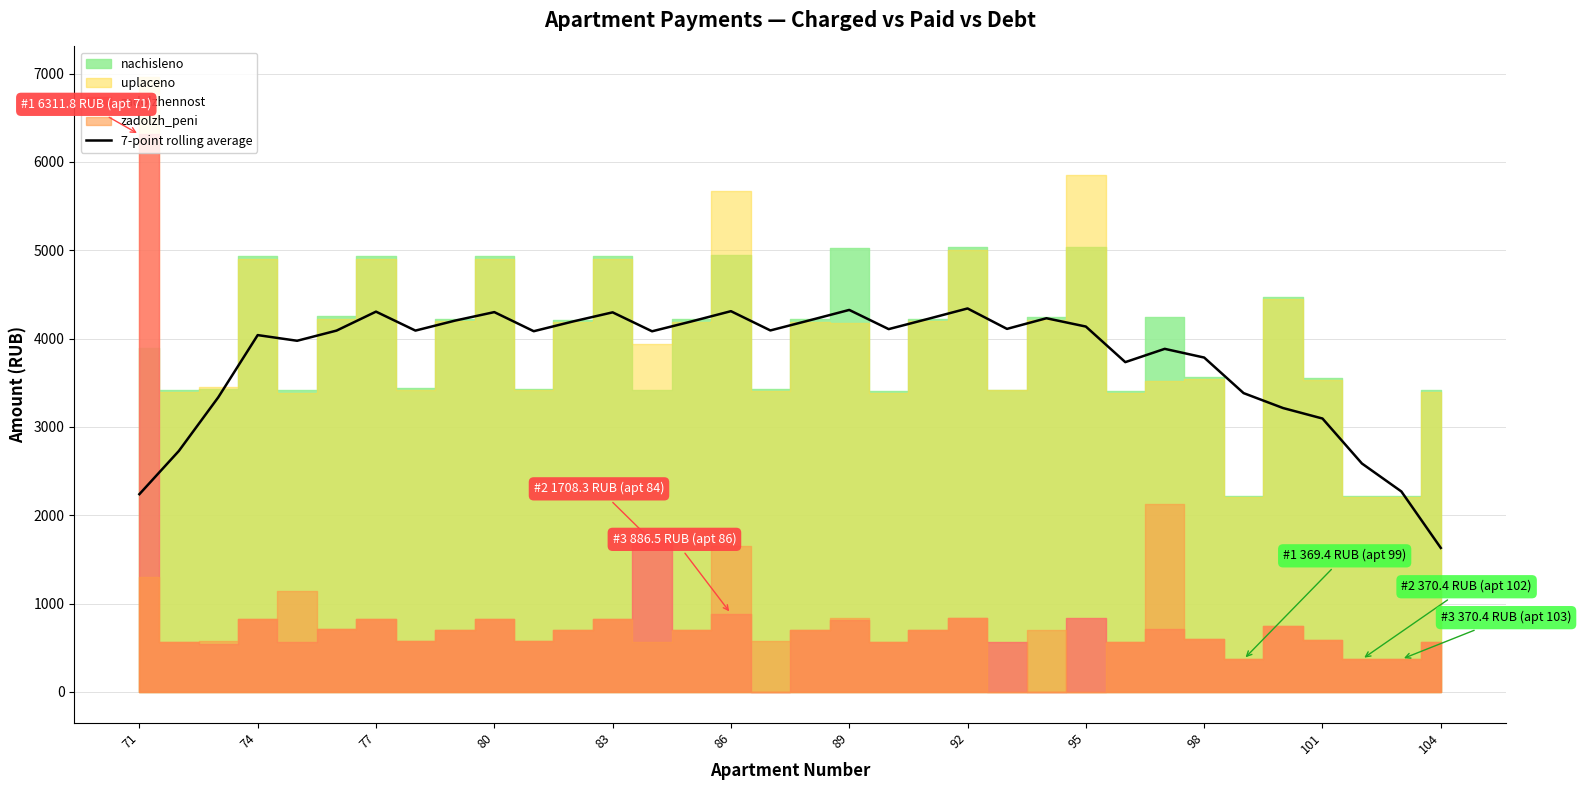

The value of 7-point rolling average at 101 is 3095.6. True or false?

True